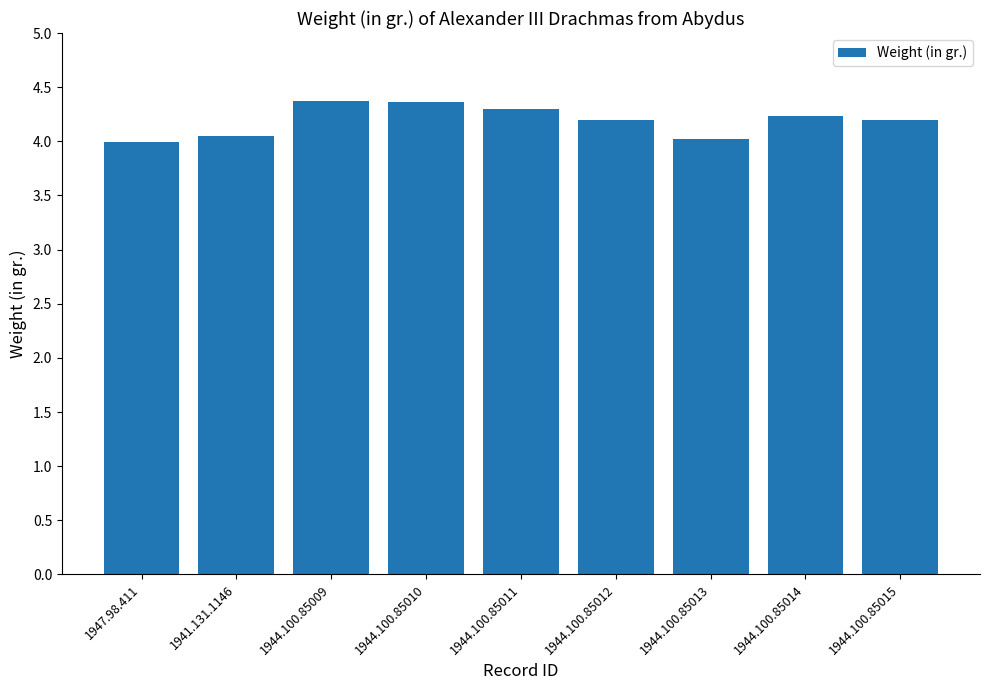

What is the difference between the maximum and minimum values?

0.4